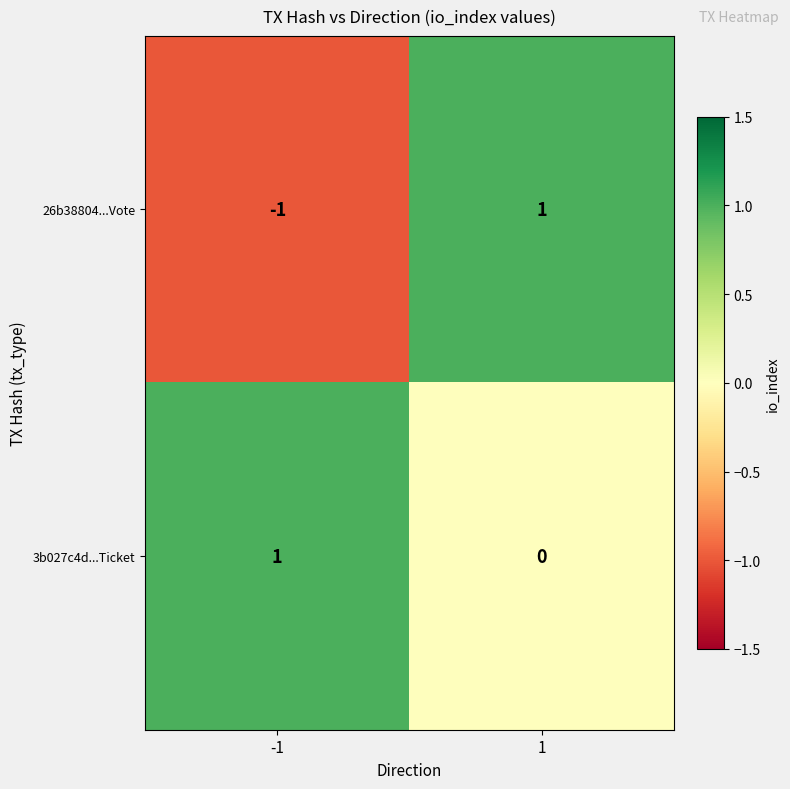

Which series has the widest spread of values?

26b38804...Vote